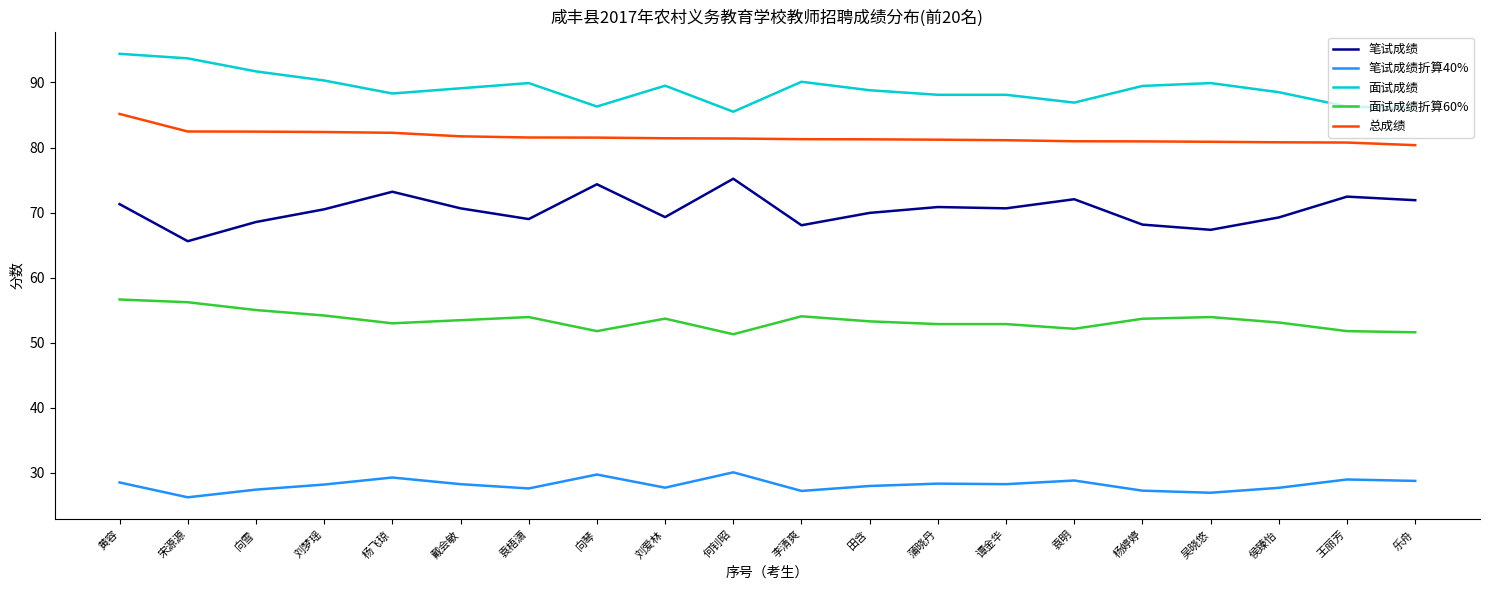

What is the spread (max minus min) of values at 蒲晓丹?

59.8